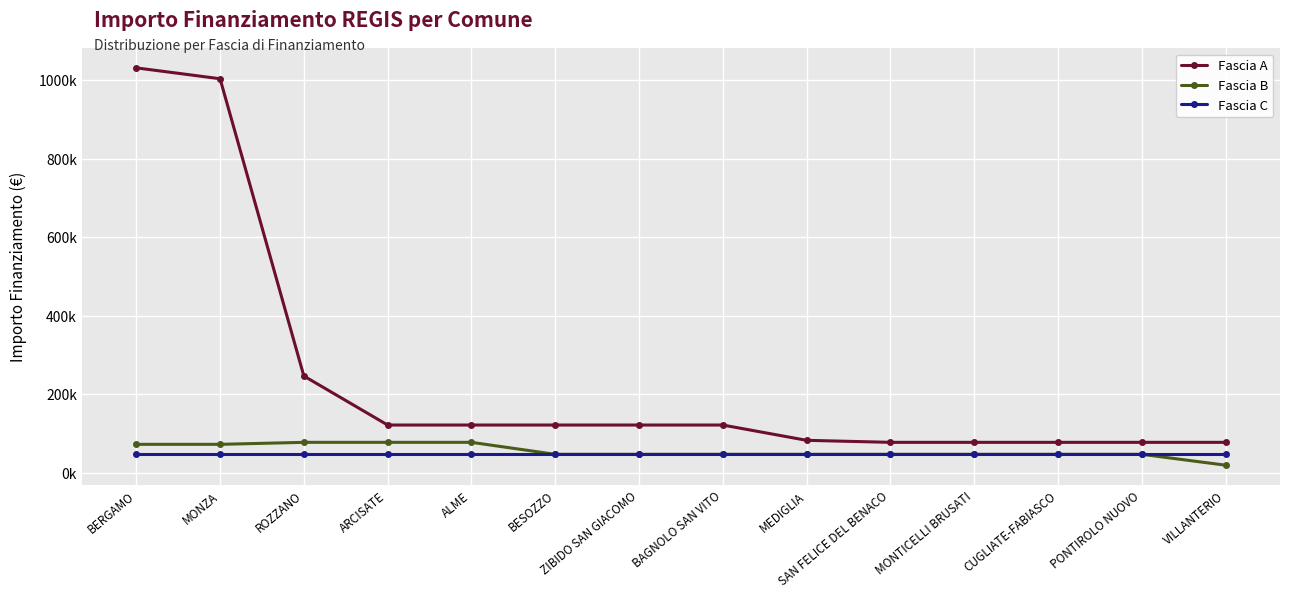

What is the average value of the Fascia A series?

240340